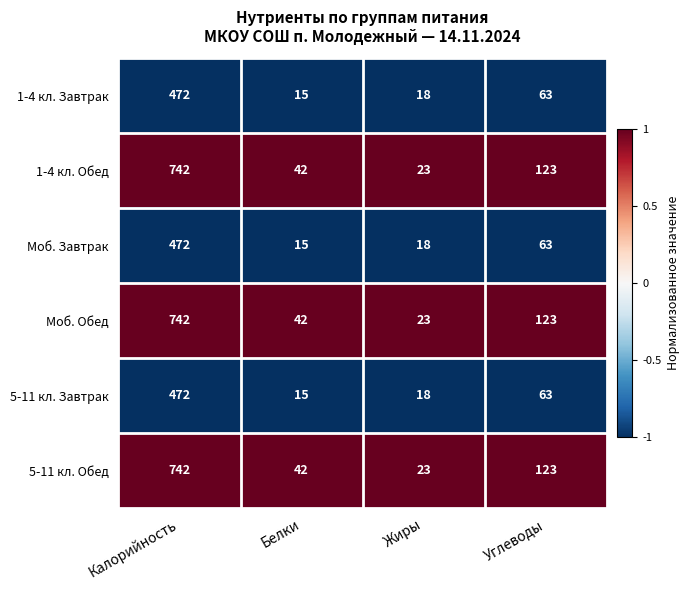

What is the difference between the highest and lowest values at Калорийность?

270